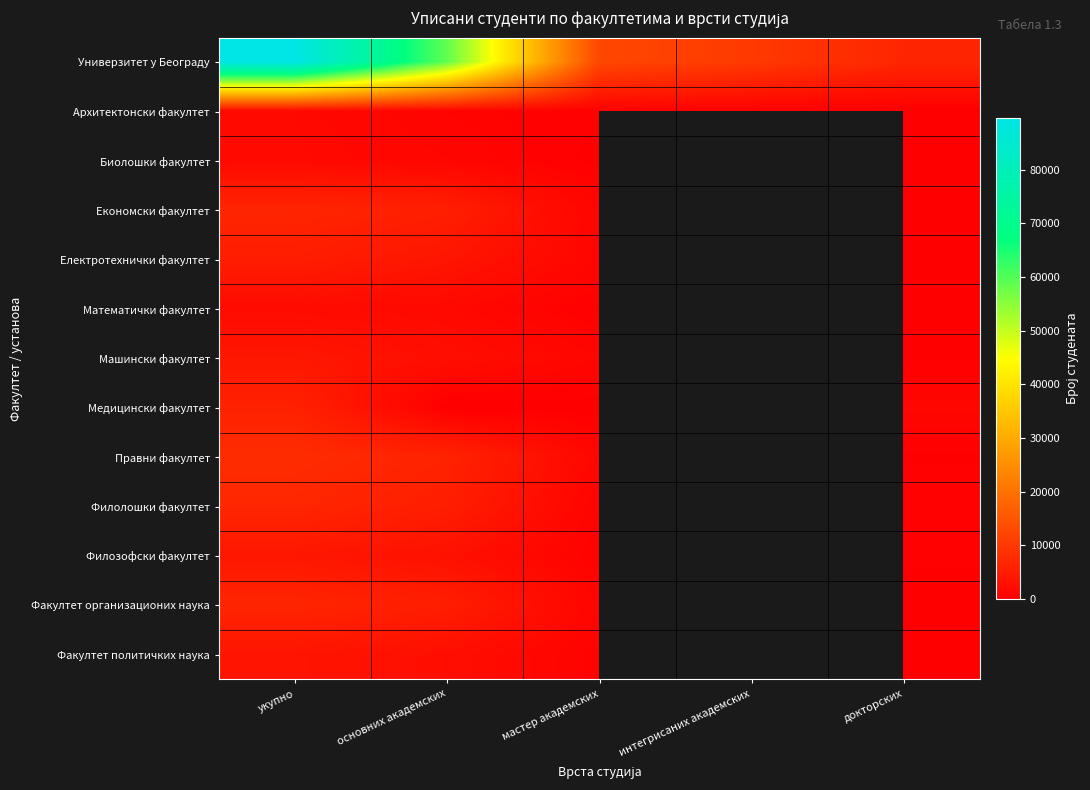

Rank the series at интегрисаних академских from lowest to highest value.

Архитектонски факултет, Биолошки факултет, Економски факултет, Електротехнички факултет, Математички факултет, Машински факултет, Медицински факултет, Правни факултет, Филолошки факултет, Филозофски факултет, Факултет организационих наука, Факултет политичких наука, Универзитет у Београду